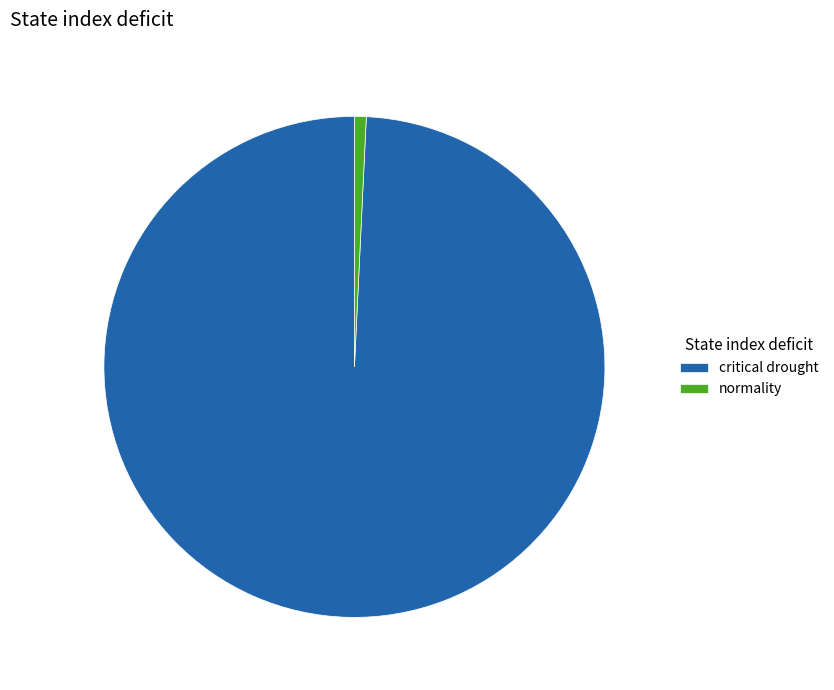

How many slices are in this pie chart?

2